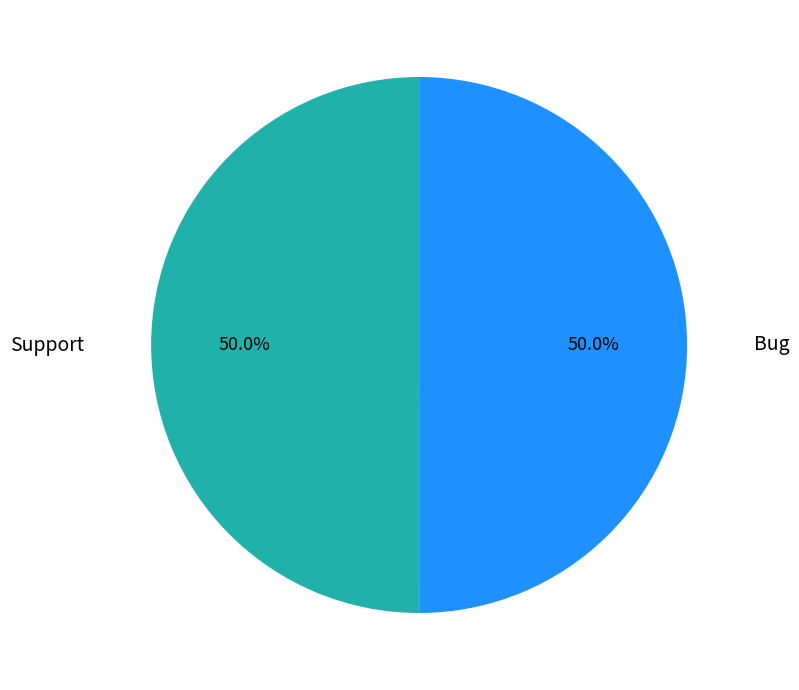

How many slices are in this pie chart?

2